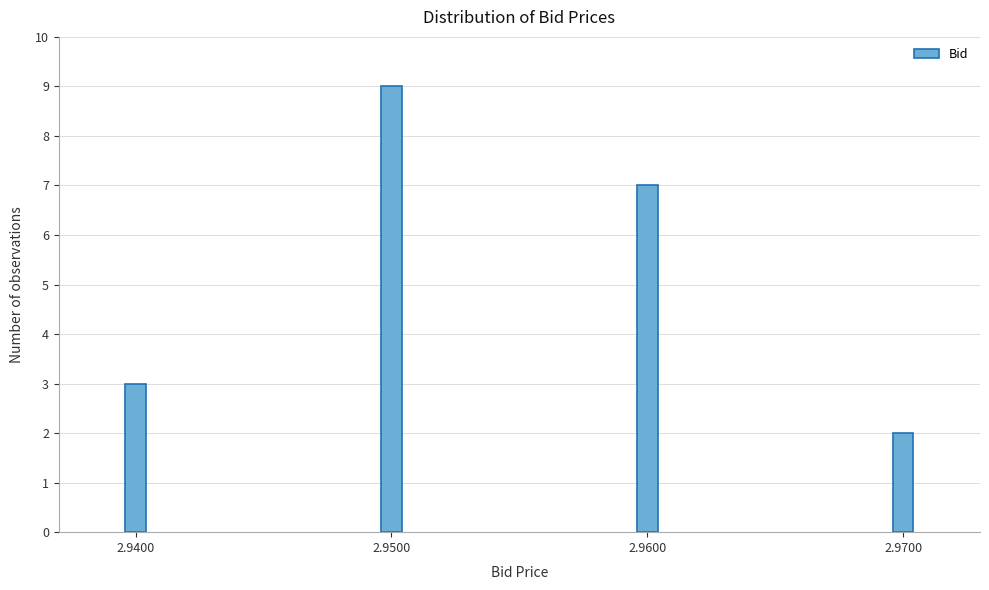

Reading right to left, extract all data points from this chart.

2	7	9	3